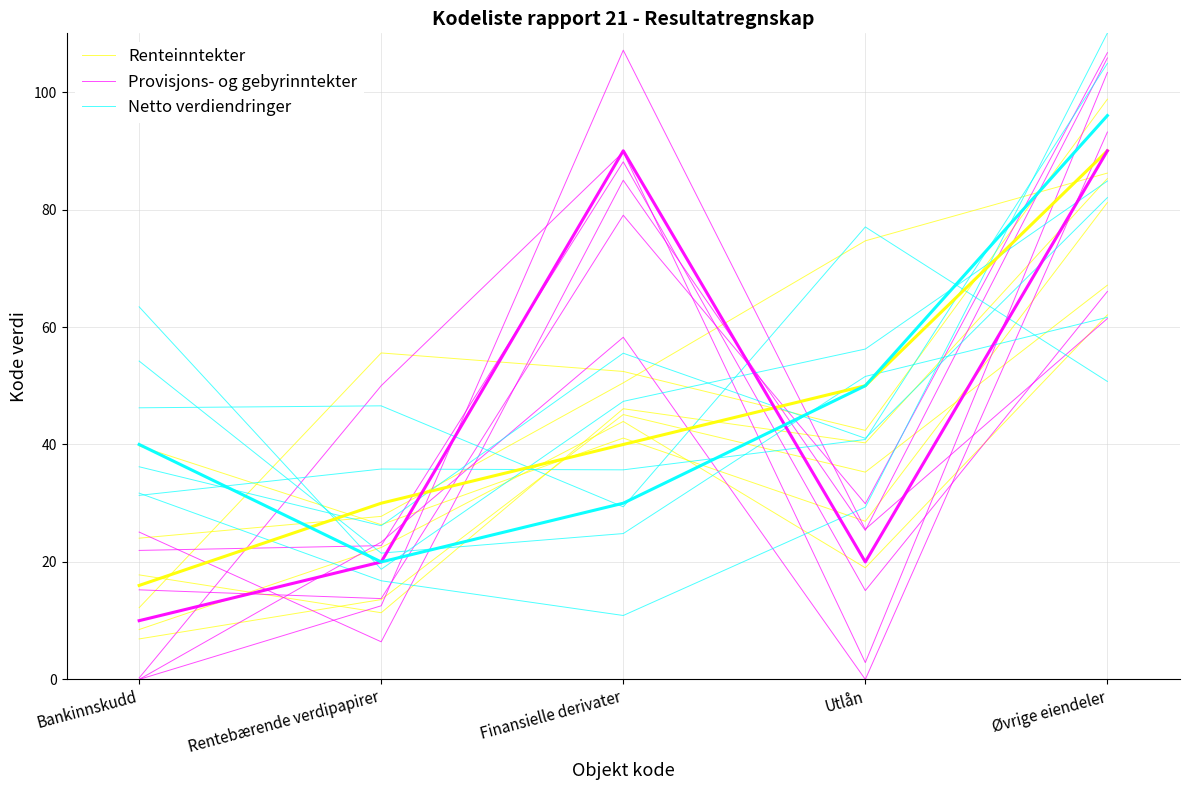

How many intersections are there between Provisjons- og gebyrinntekter and Netto verdiendringer?

2